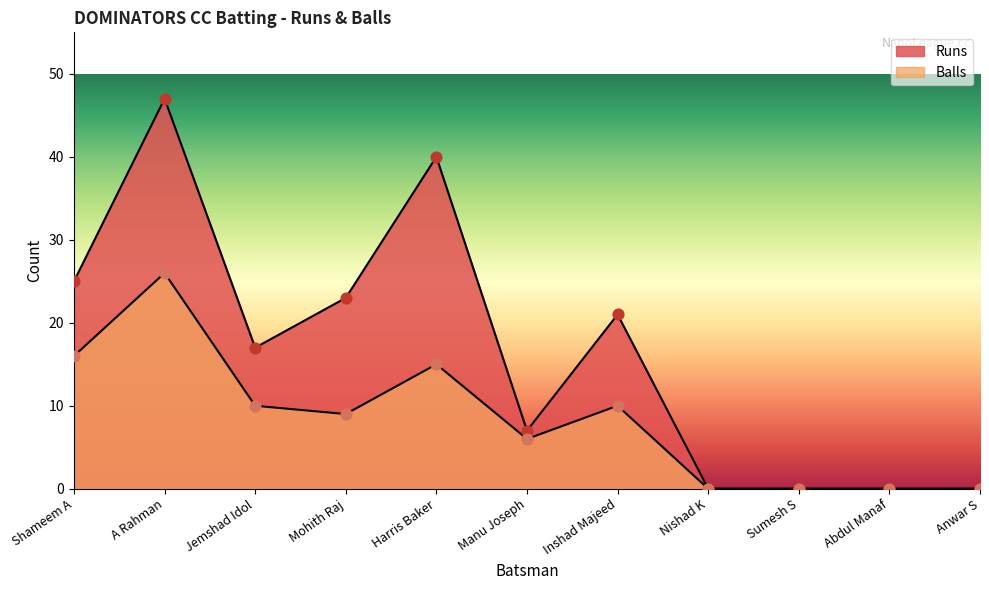

What are all the series names shown in the legend?

Runs, Balls